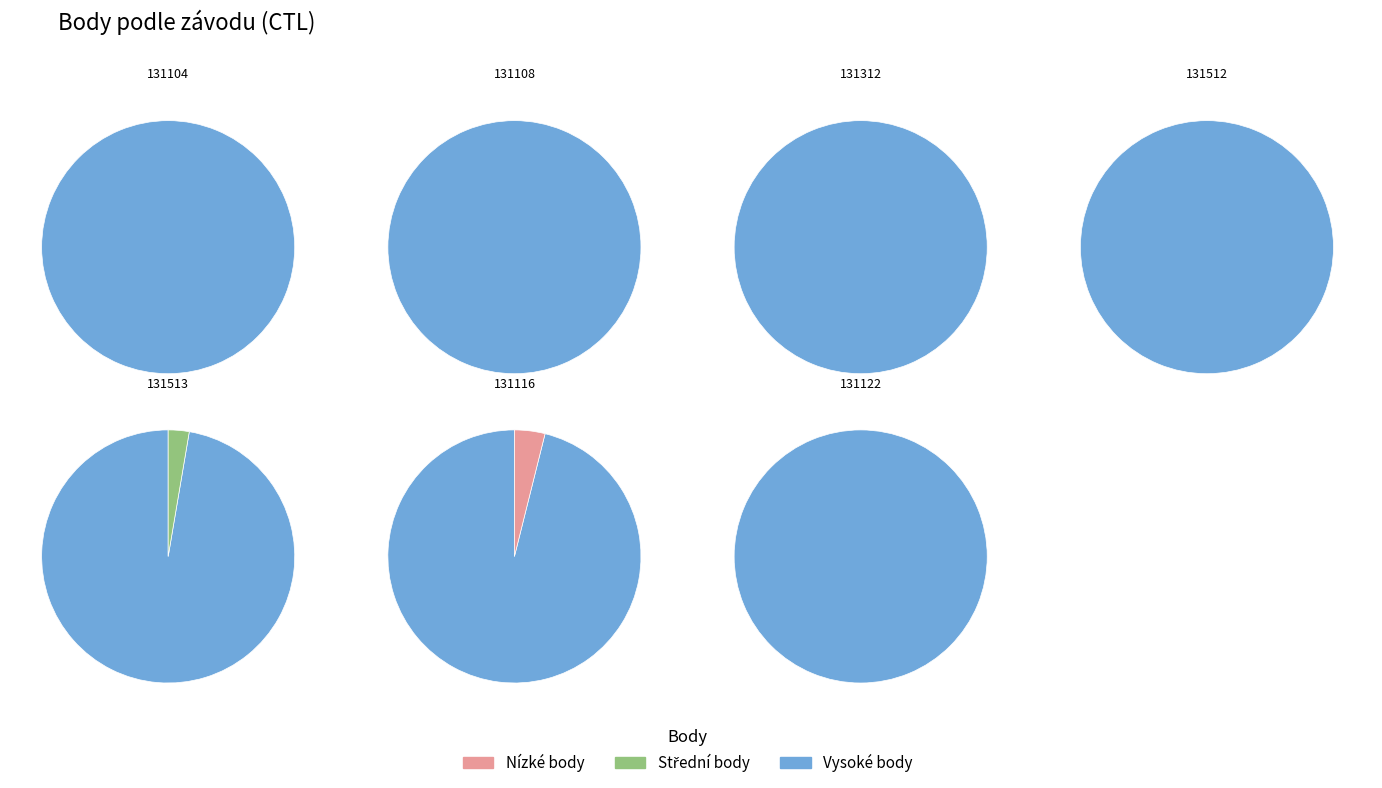

What is the change in value from 131104 to 131512?

+2864